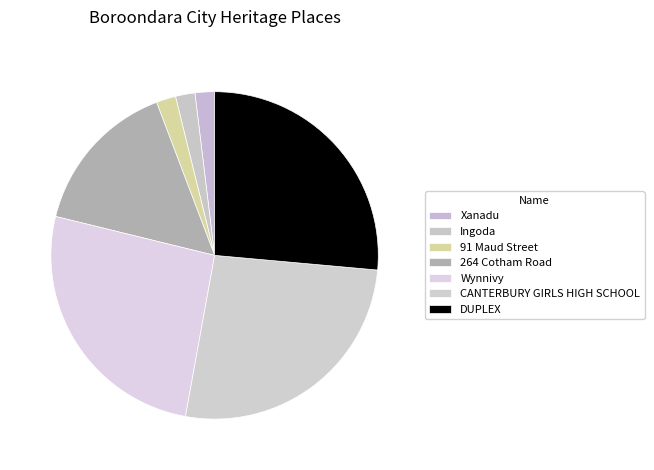

To the nearest percent, what portion does Wynnivy represent?

26%